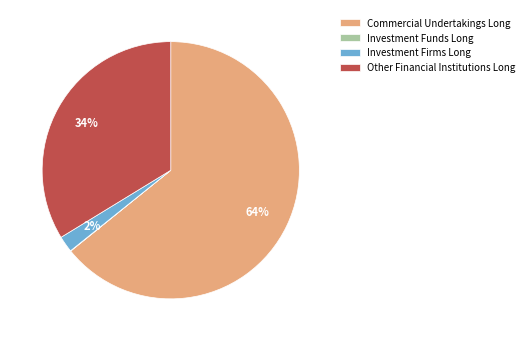

Is the sum of Commercial Undertakings Long and Other Financial Institutions Long greater than half?

Yes